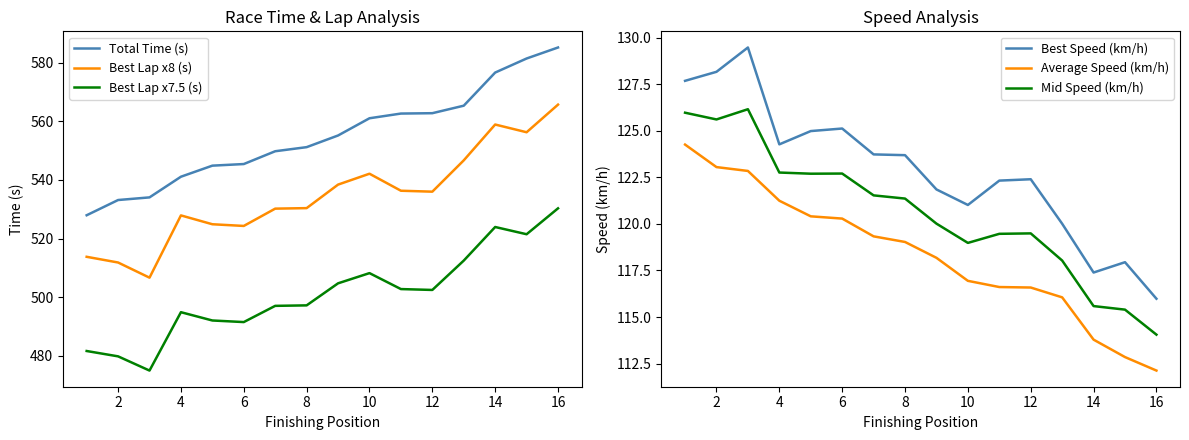

Which series has the largest total across all categories?

Total Time (s)